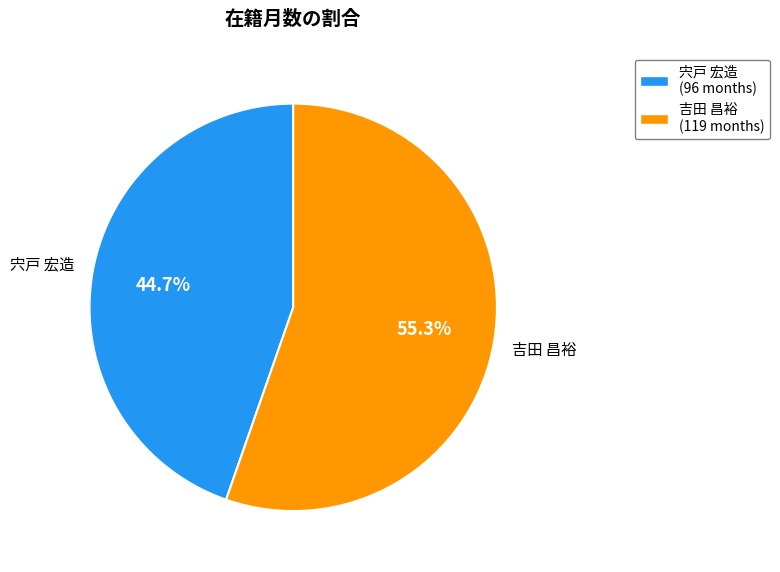

To the nearest percent, what is the difference between the largest and smallest slice percentages?

11%